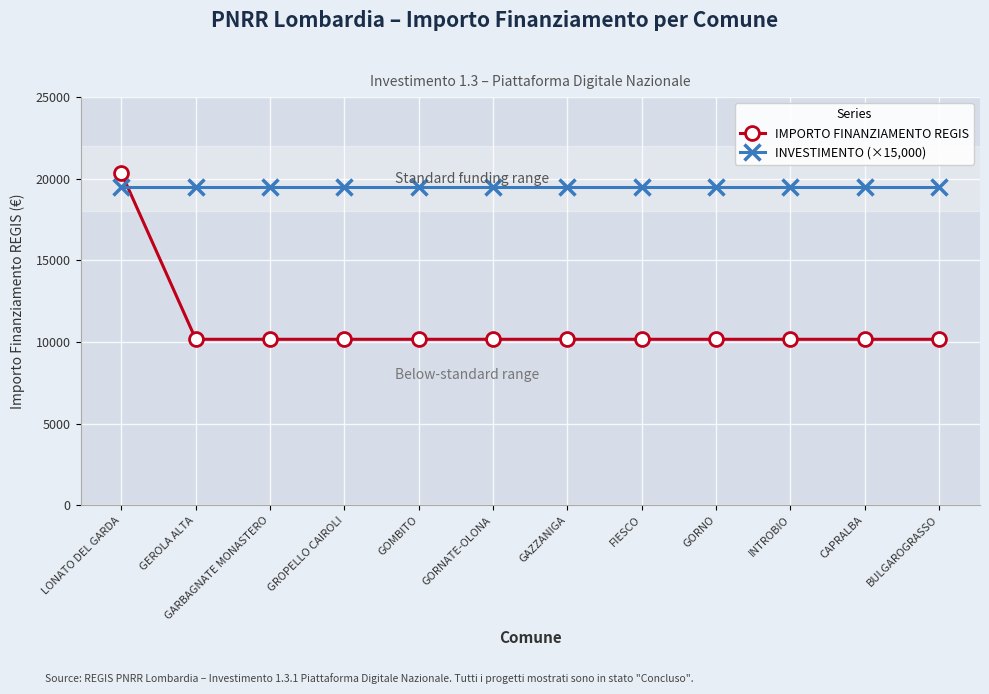

Which series has the largest range (max minus min)?

IMPORTO FINANZIAMENTO REGIS